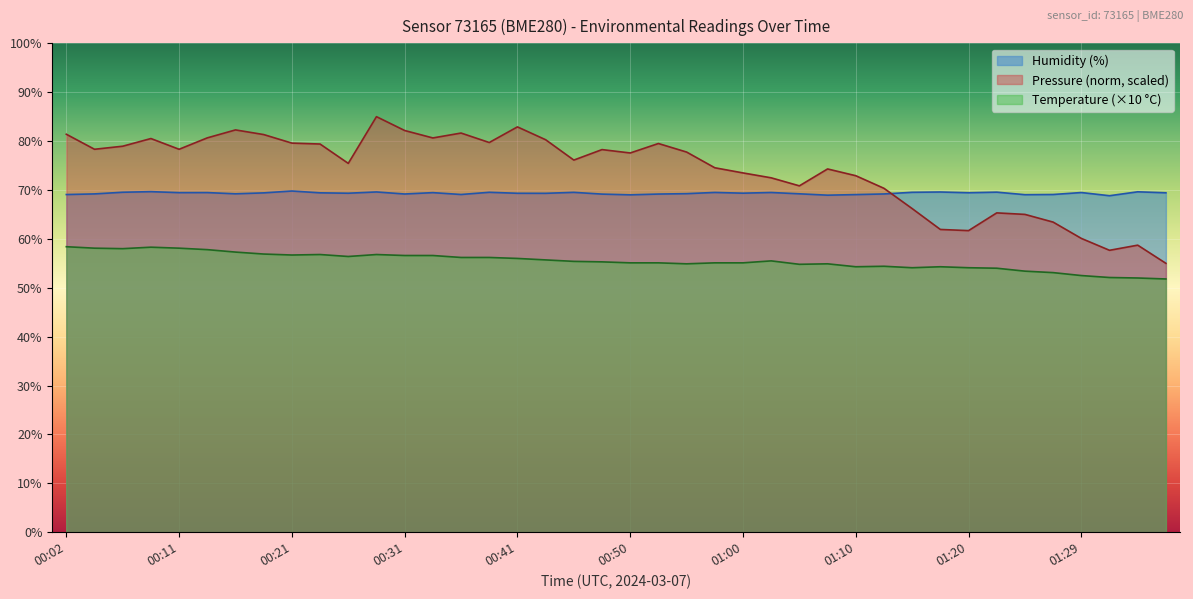

Which category has the lowest value in the humidity series?

01:32